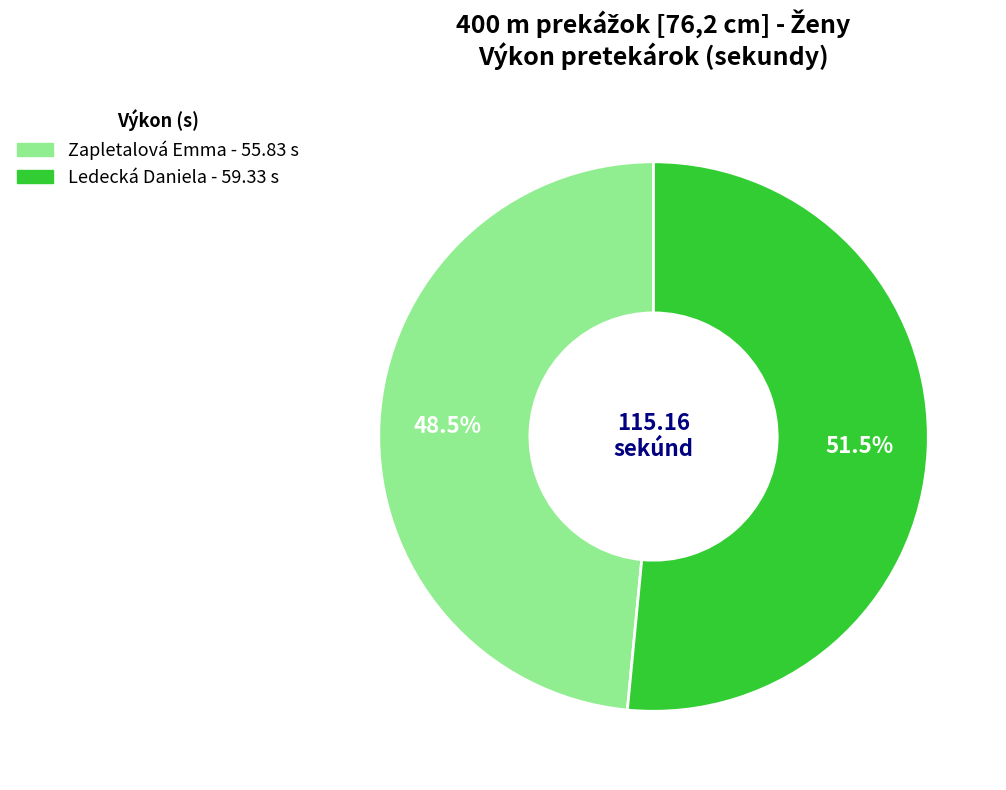

What is the ratio of the value at Ledecká Daniela to the value at Zapletalová Emma?

1.1